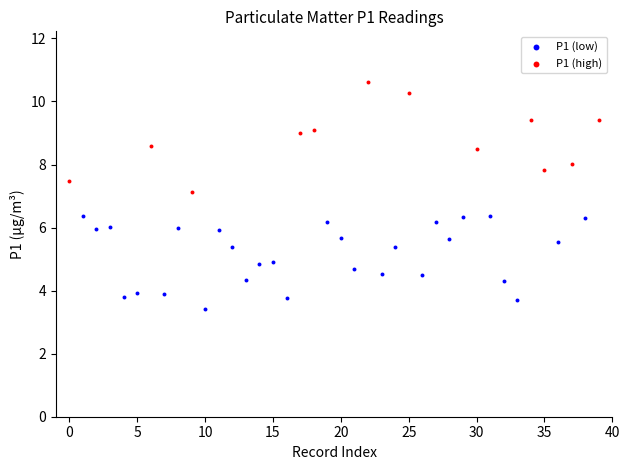

Which series contains the lowest Y value?

P1 (low)